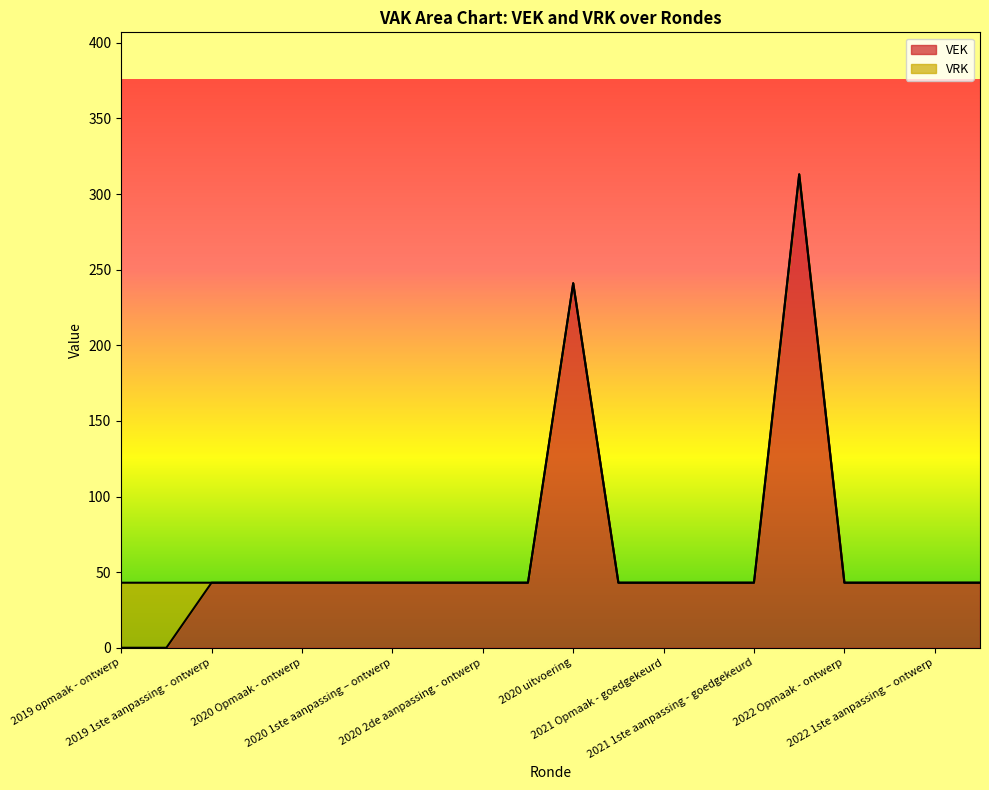

How many values are above zero?

18